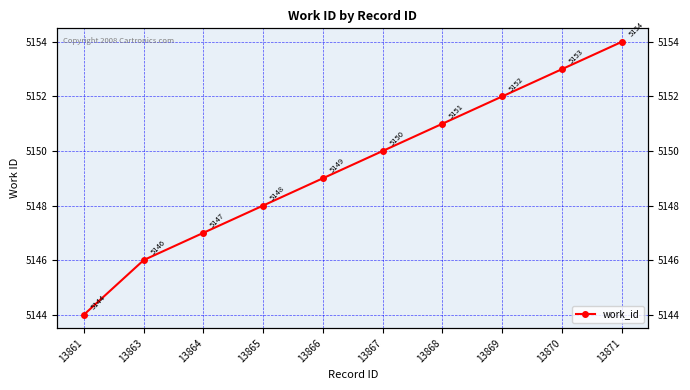

Approximately how many times larger is the value at 13869 compared to 13871?

1.0